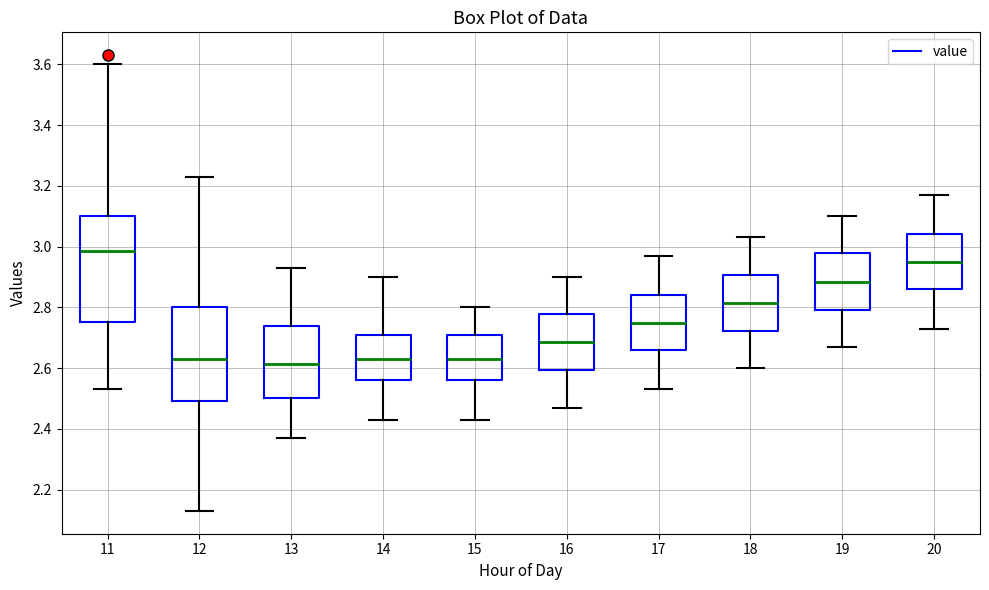

Where is the lower edge of the box at x = 12 on the y-axis? The values are not printed on the chart, so give them approximately, as read against the axis.

2.50